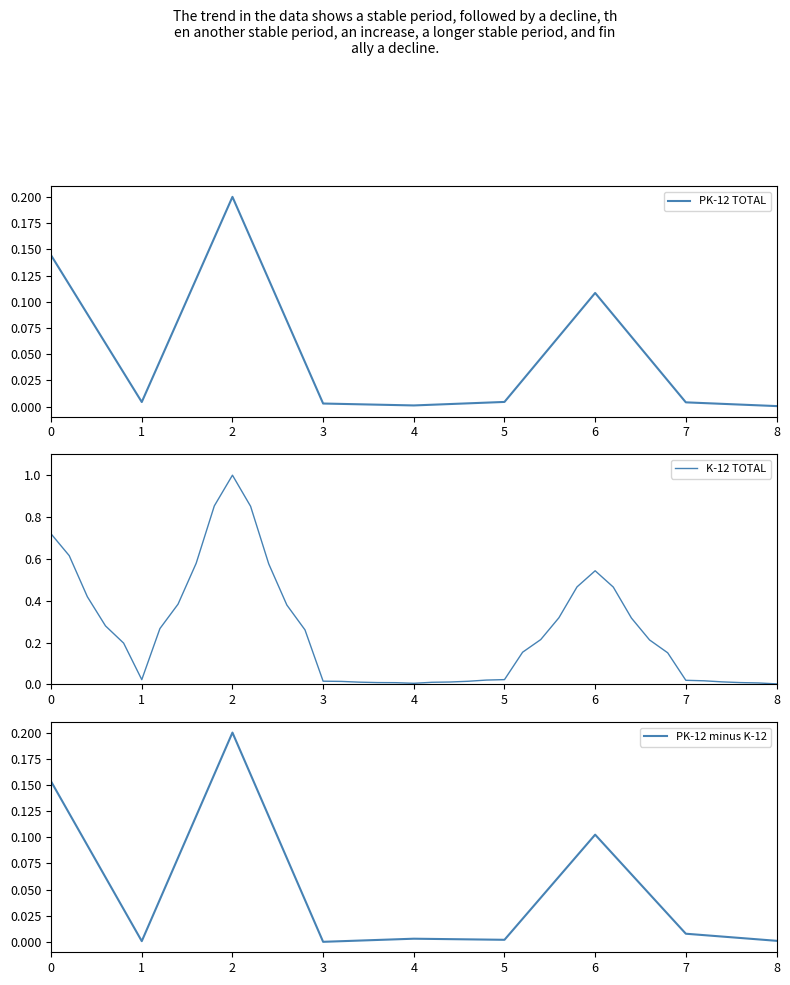

What is the maximum value shown in the chart?

0.2